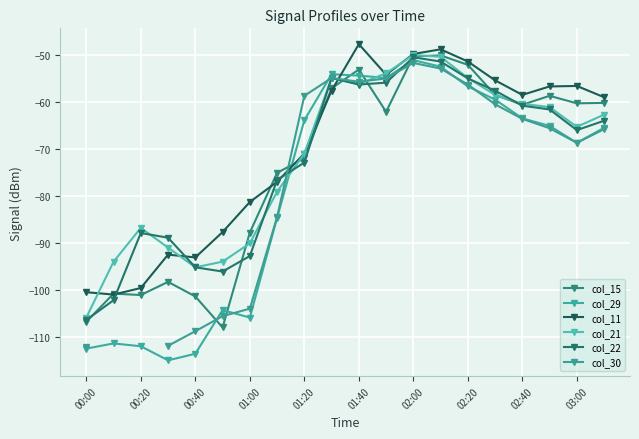

At which category is the sum across all series the highest?

02:00